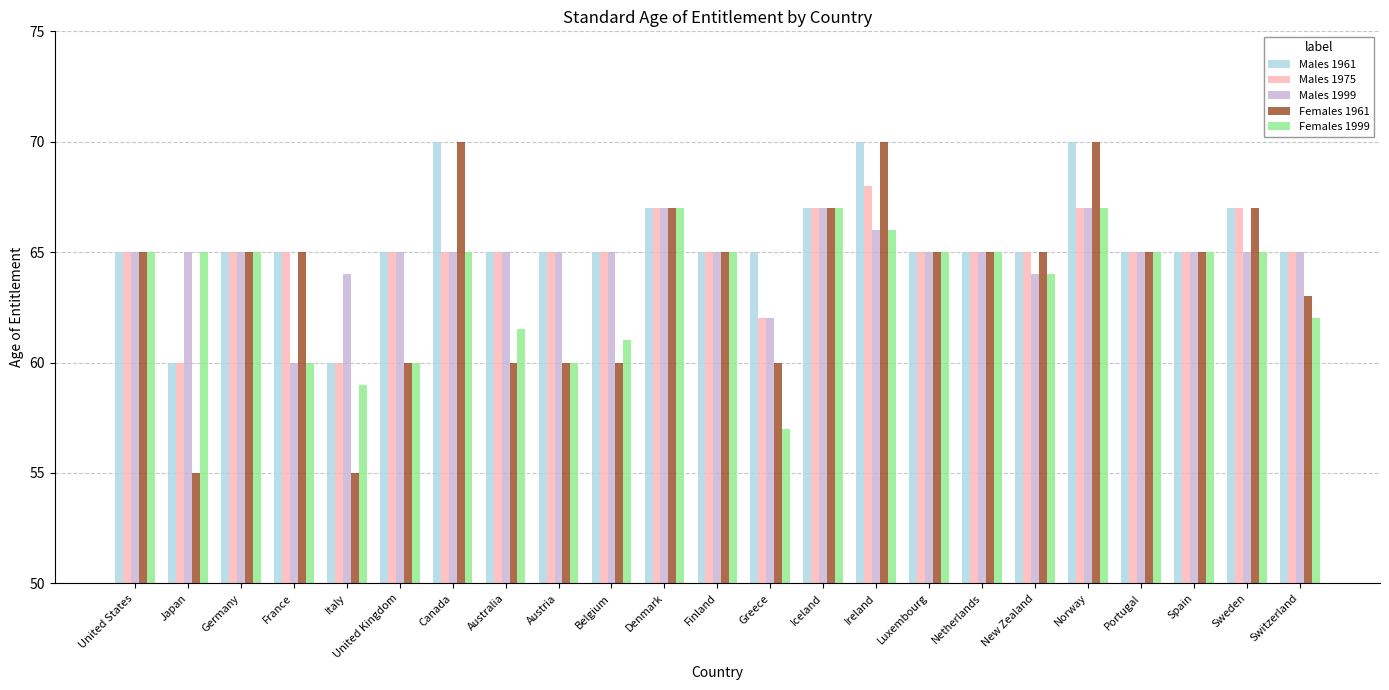

What is the sum of all Females 1961 values?

1469.0